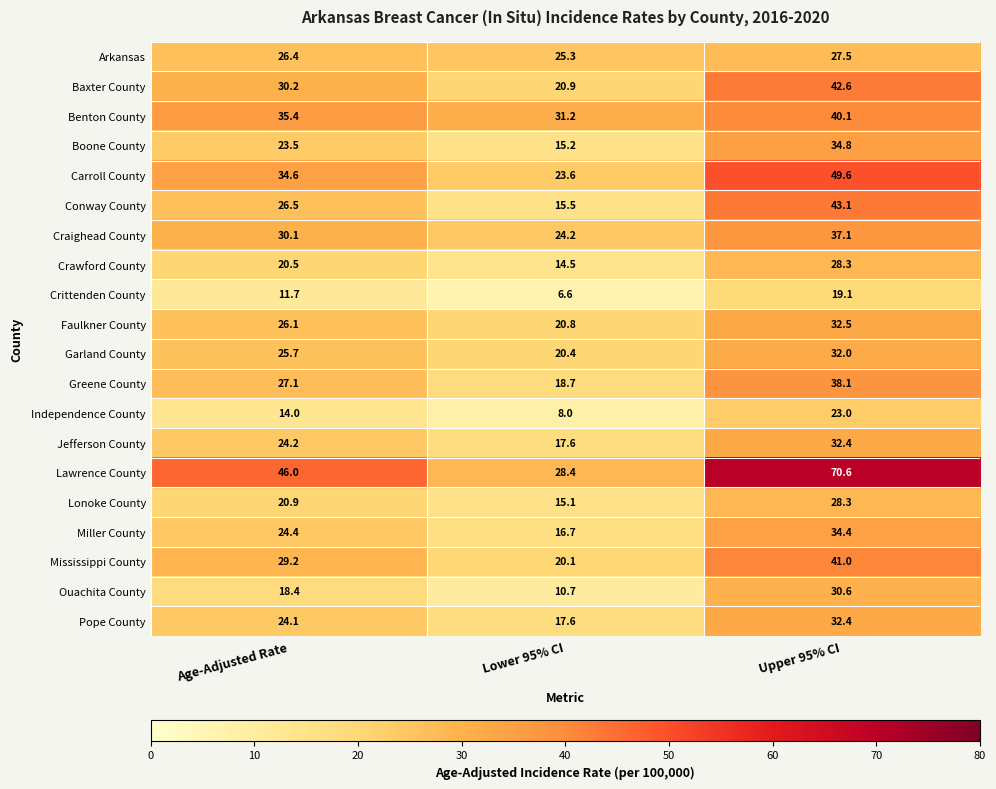

The value of Greene County at Upper 95% CI is 15.5. True or false?

False